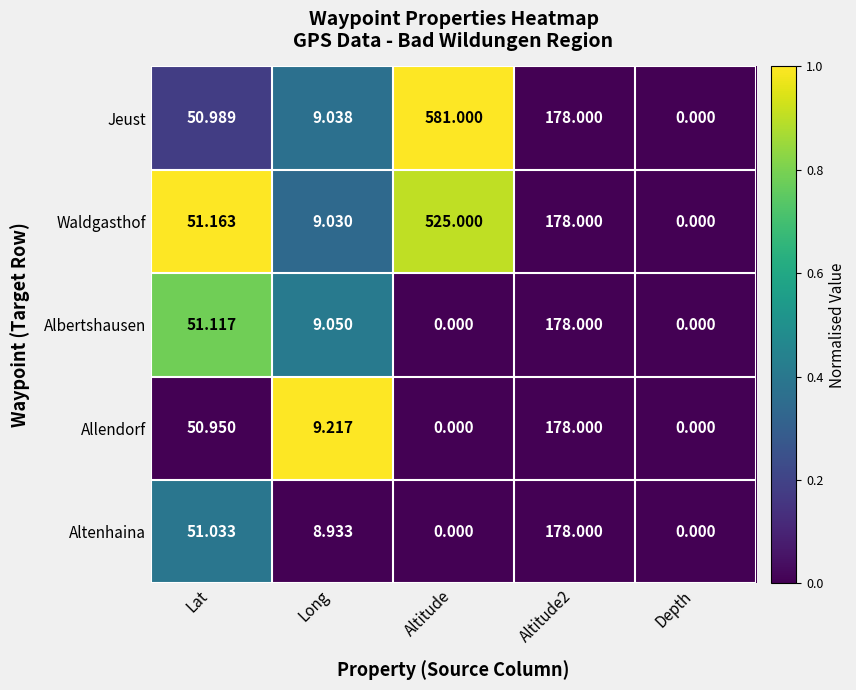

Between Altitude and Depth, which series saw the biggest shift?

Jeust